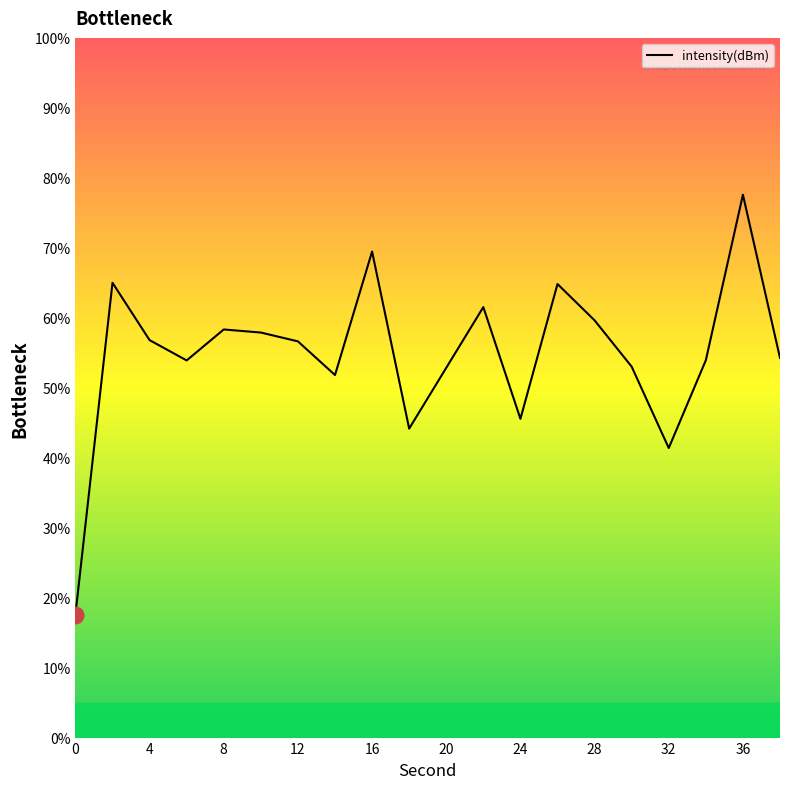

How many values exceed 56?

10